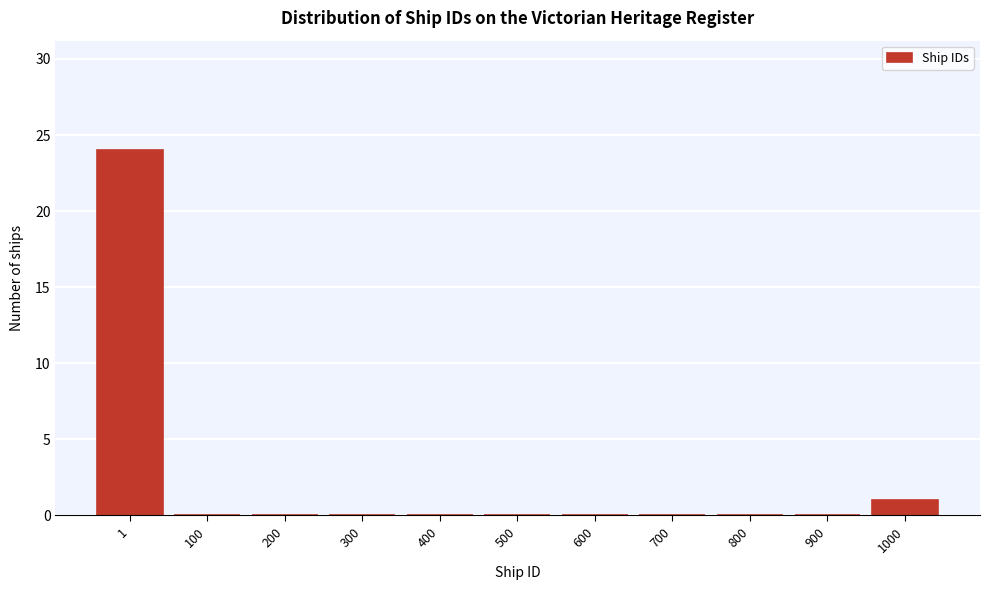

Reading left to right, extract all data points from this chart.

1=24	100=0	200=0	300=0	400=0	500=0	600=0	700=0	800=0	900=0	1000=1